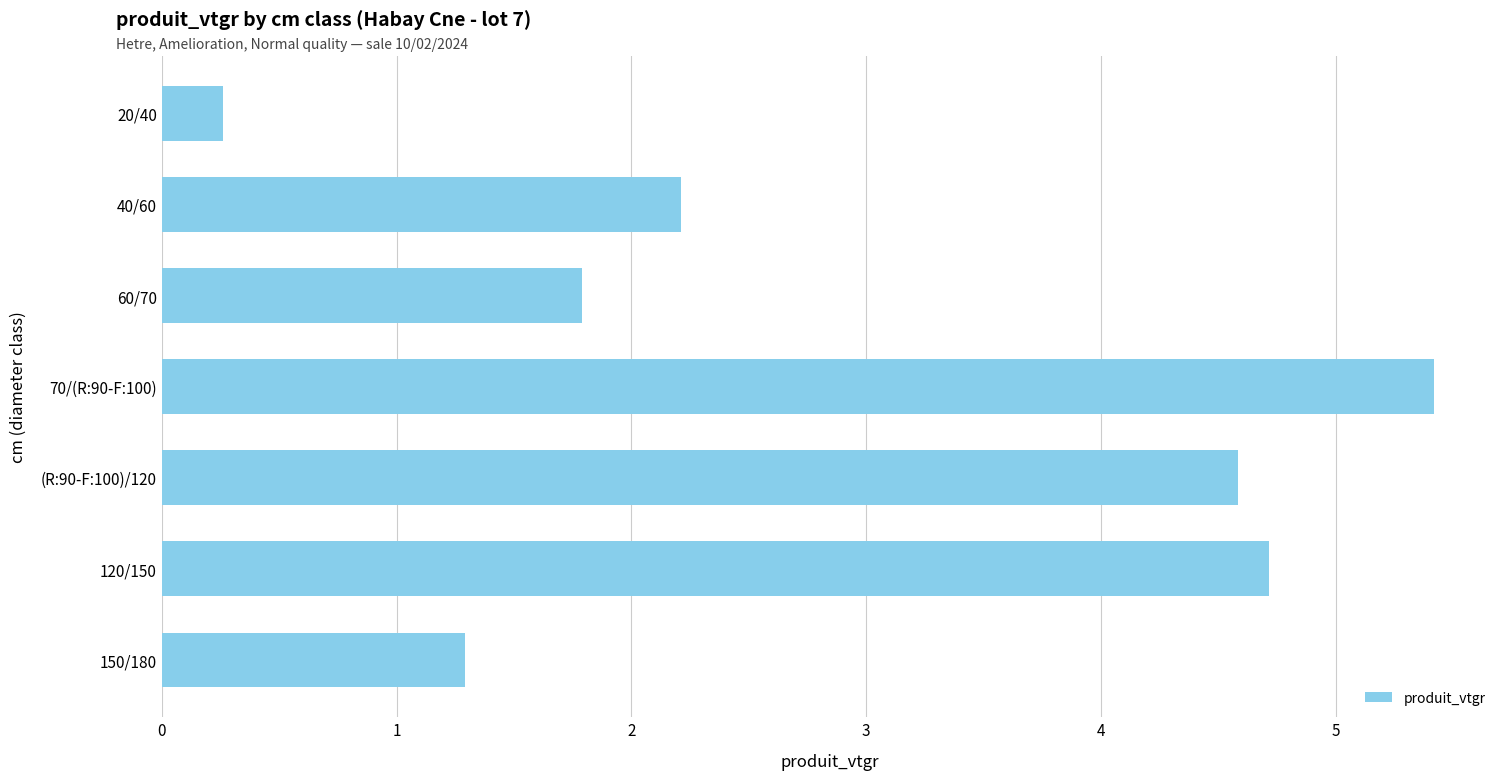

The chart shows a value of 0.4 at 60/70. True or false?

False